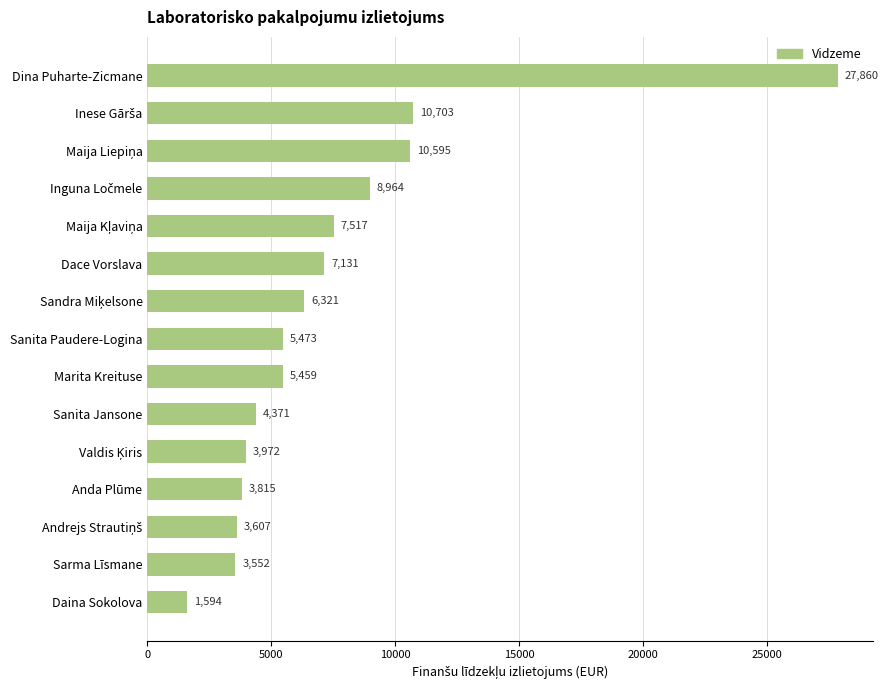

True or false: the data shows 2084.5 at Dace Vorslava.

False